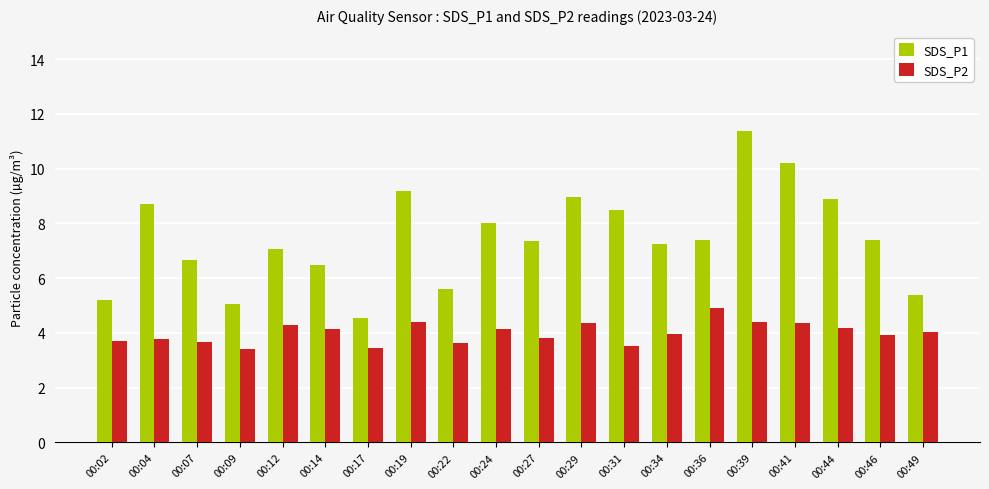

How many categories are shown in the chart?

20